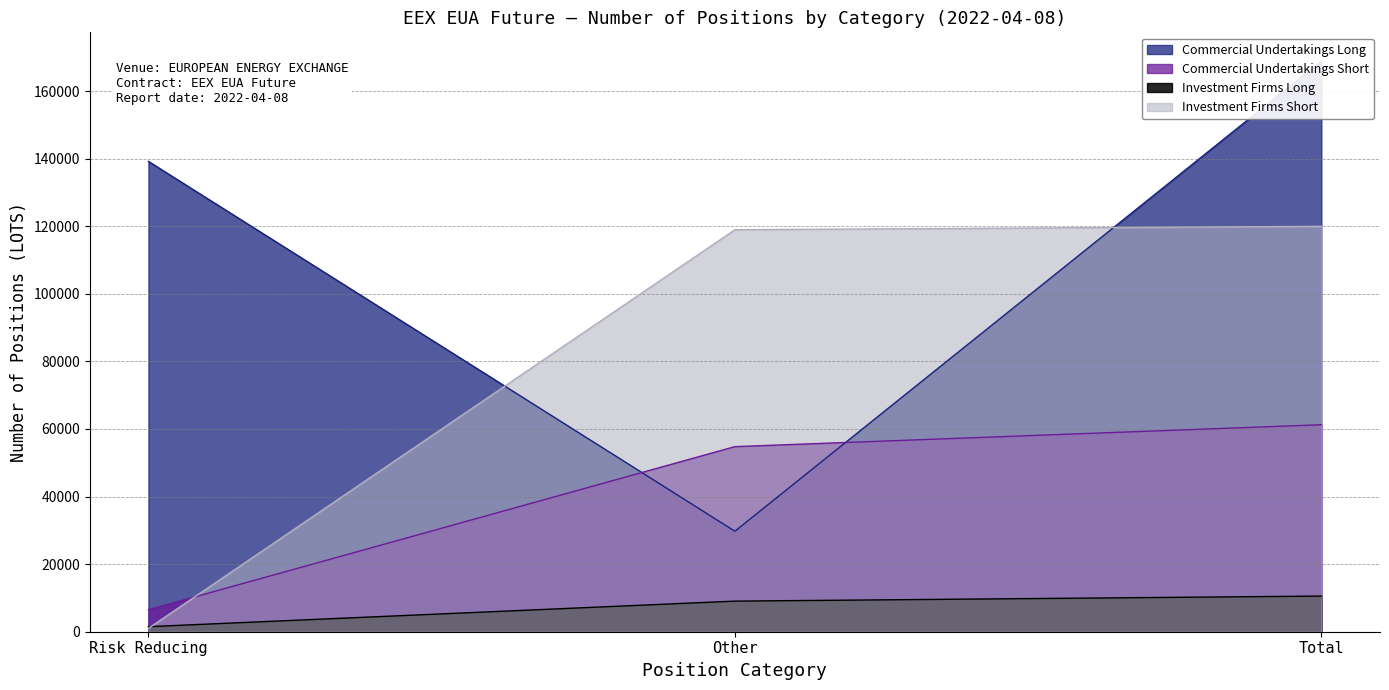

True or false: Investment Firms Short and Commercial Undertakings Short intersect in this chart.

True